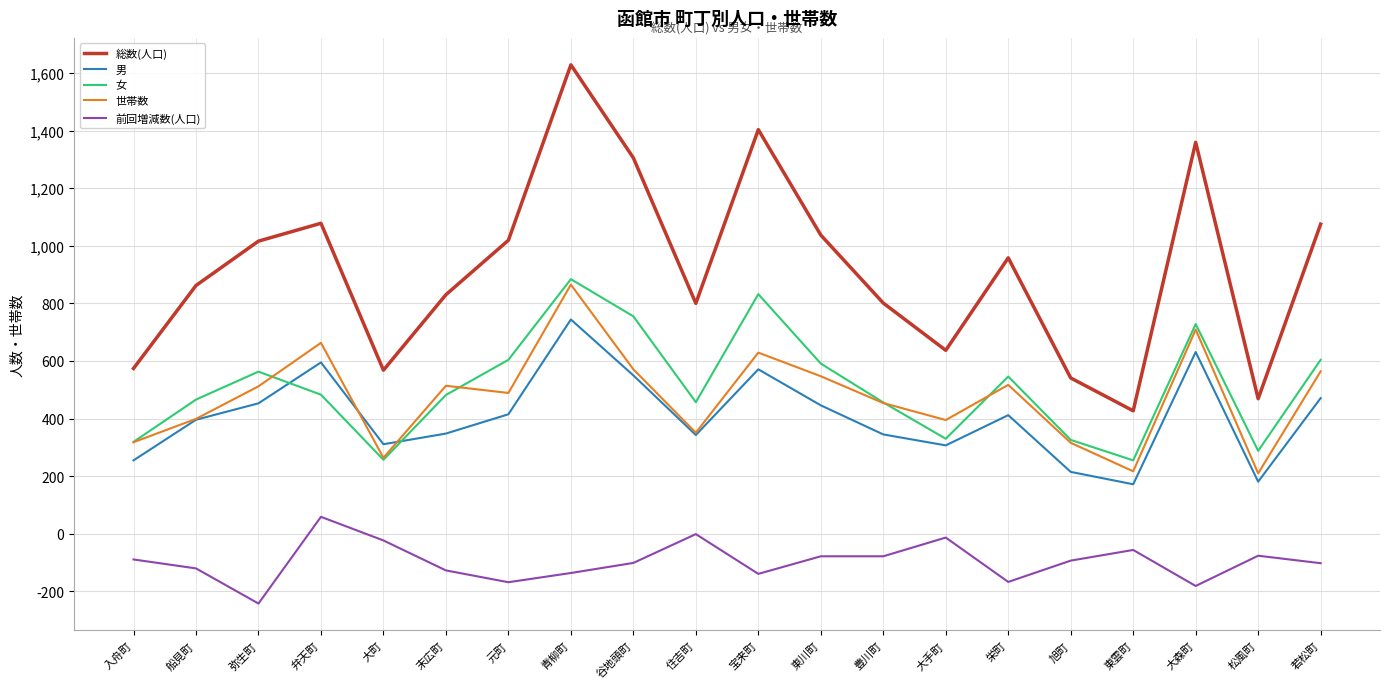

At which category does the chart reach its minimum across all series?

弥生町